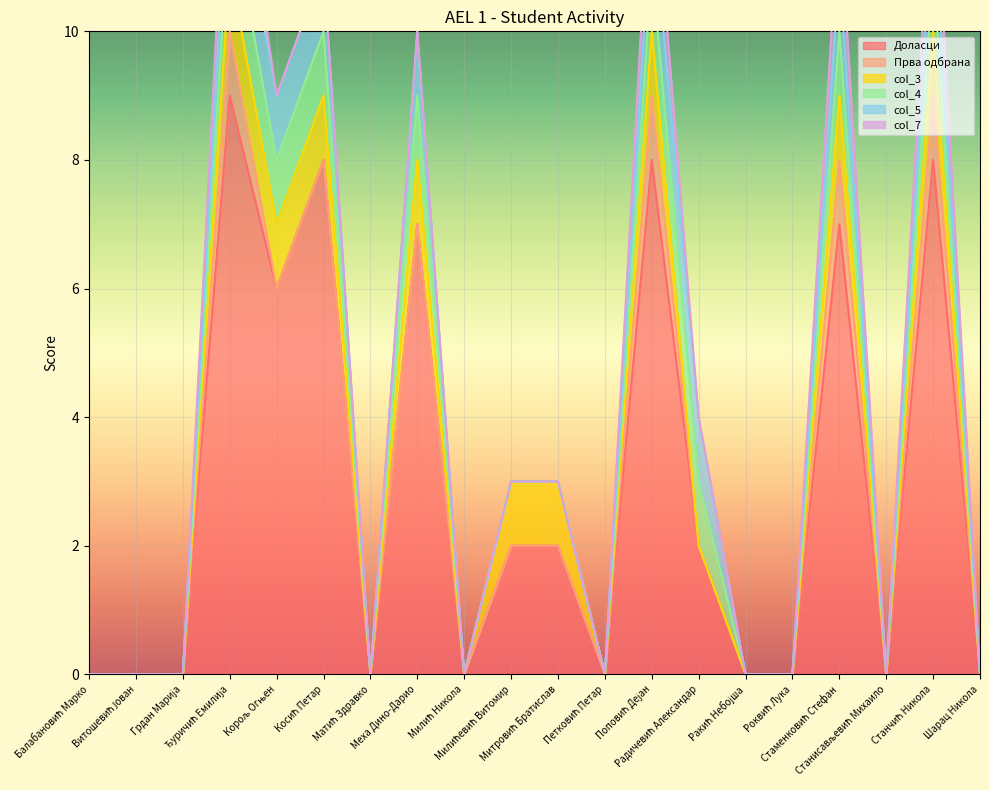

In col_4, how many points are higher than both neighbors (excluding endpoints)?

3